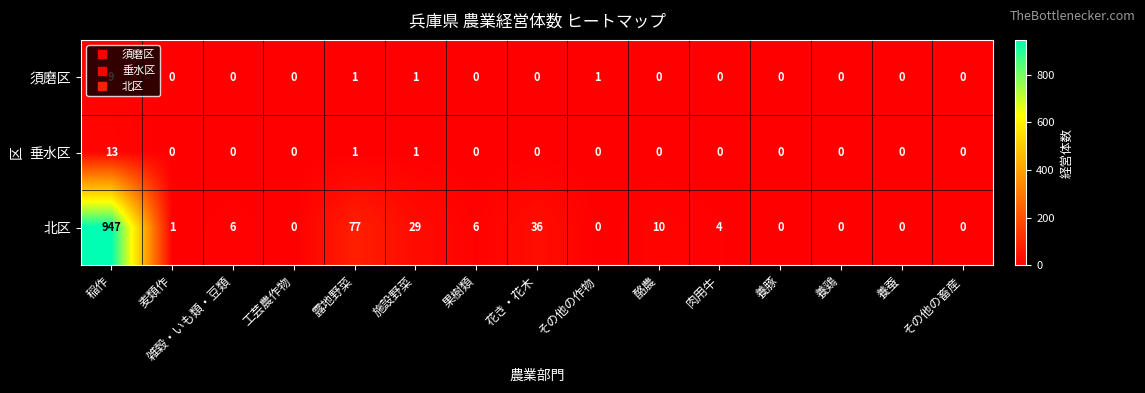

The value of 須磨区 at 露地野菜 is 1. True or false?

True